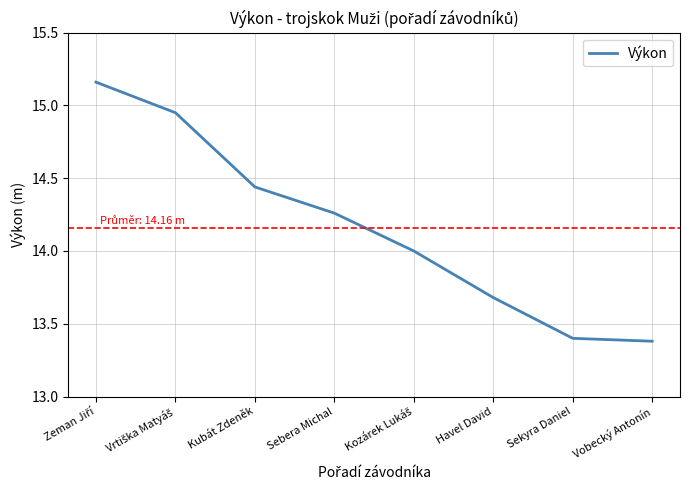

The chart shows a value of 20.7 at Havel David. True or false?

False